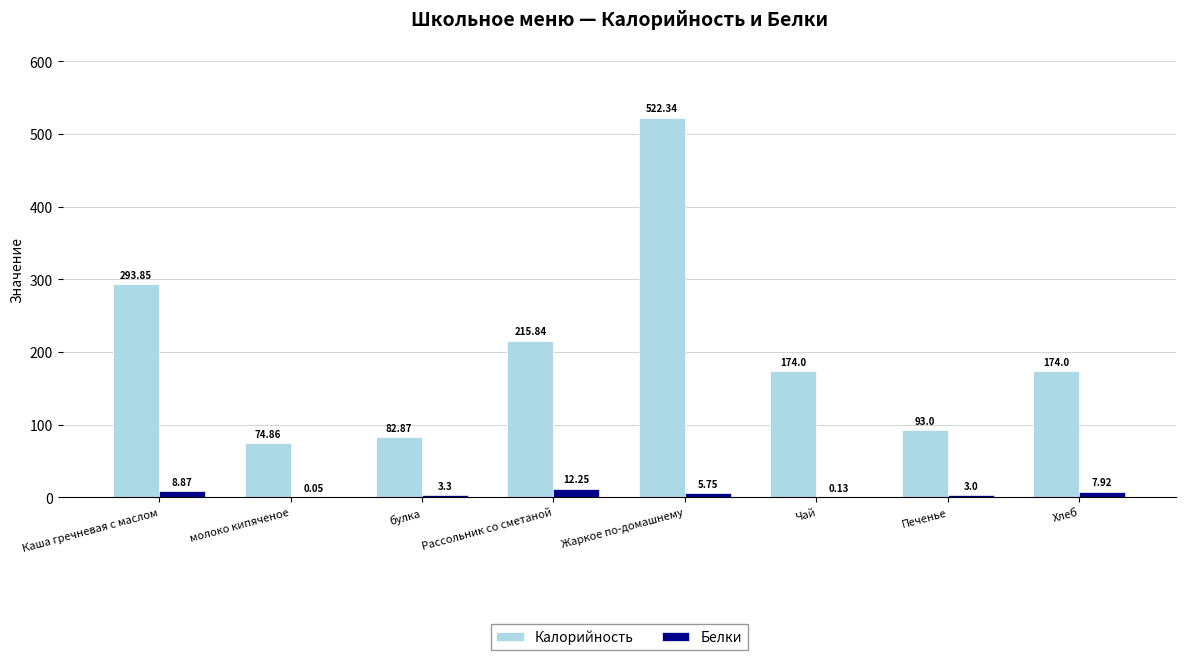

At which label is Калорийность closest to 298?

Каша гречневая с маслом